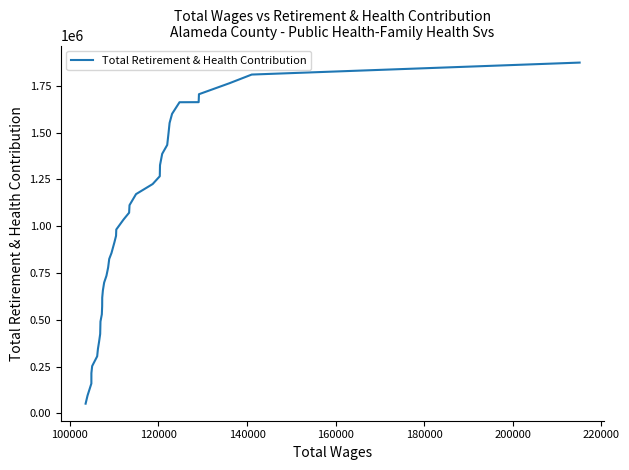

What is the minimum value shown in the chart?

52080